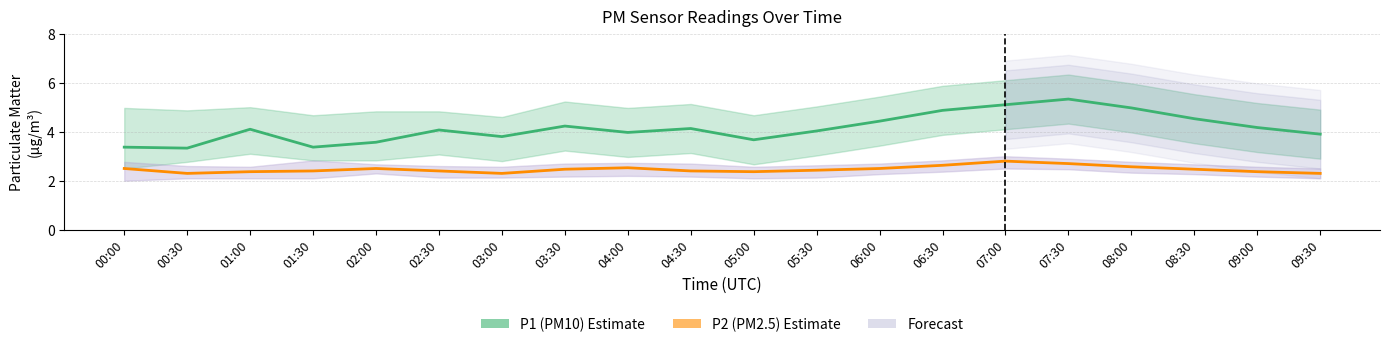

True or false: P1 (PM10) and P2 (PM2.5) cross at least once.

False